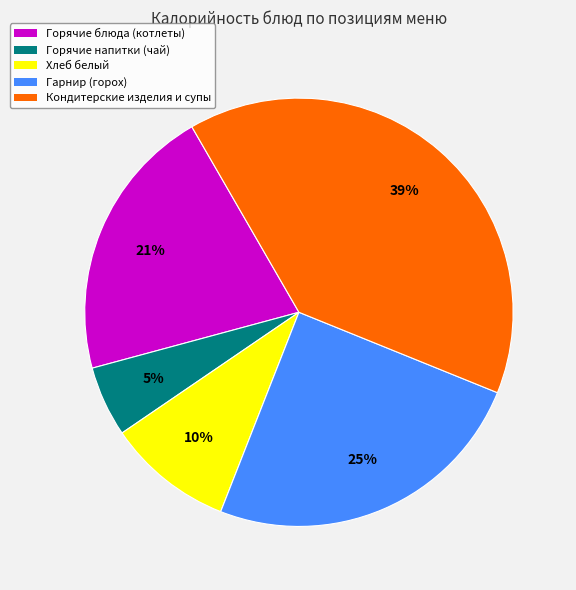

Which slice is the largest?

Кондитерские изделия и супы